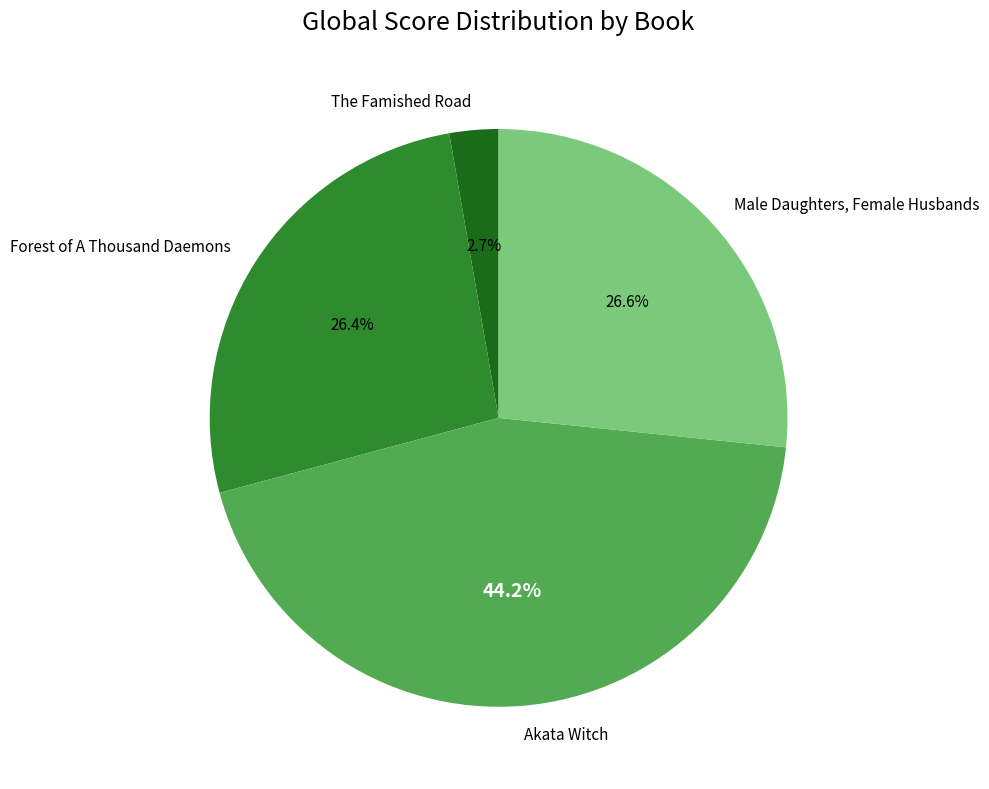

Do Forest of A Thousand Daemons and Male Daughters, Female Husbands together represent more than half of the pie?

Yes